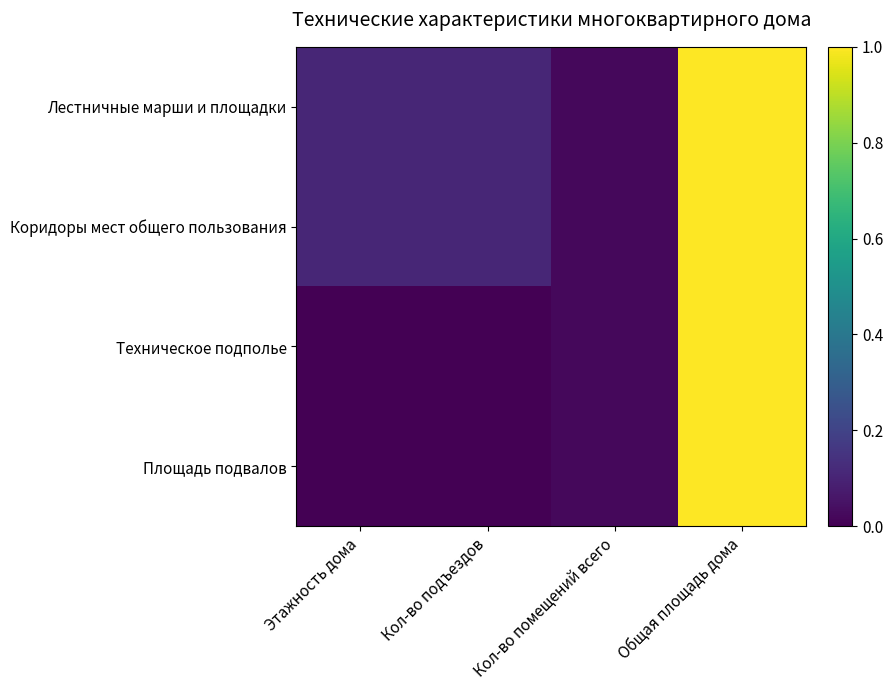

At which category is the sum across all series the highest?

Общая площадь дома